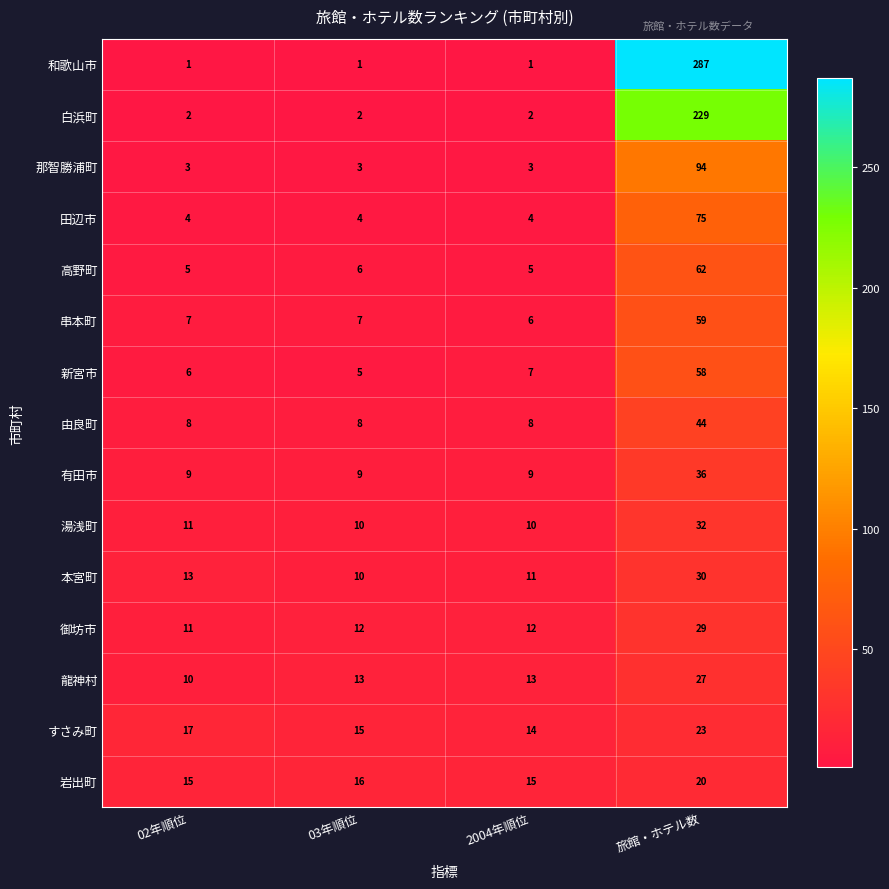

Which series has the largest total across all categories?

和歌山市